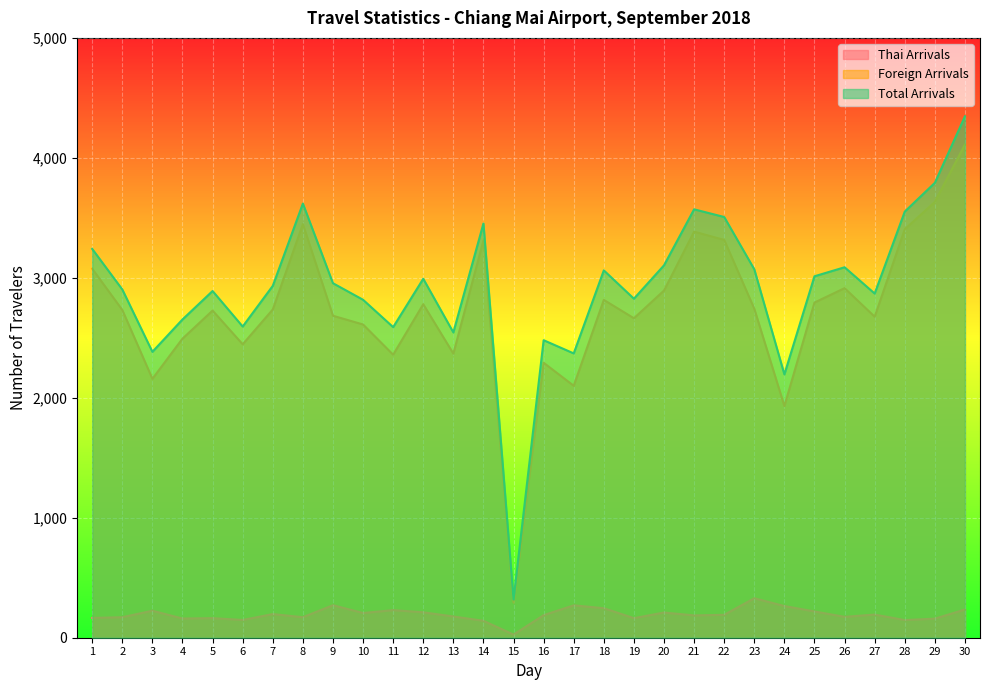

What is the difference between the highest and lowest values at 8?

3448